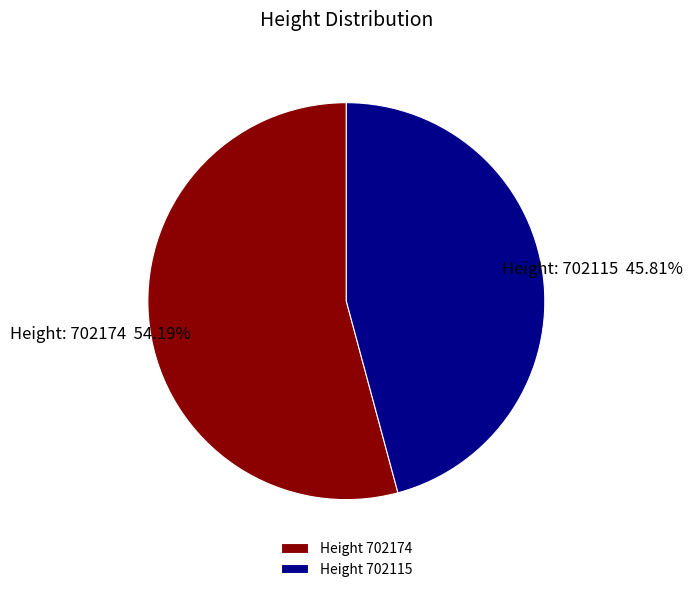

Do Height 702174 and Height 702115 together represent more than half of the pie?

Yes